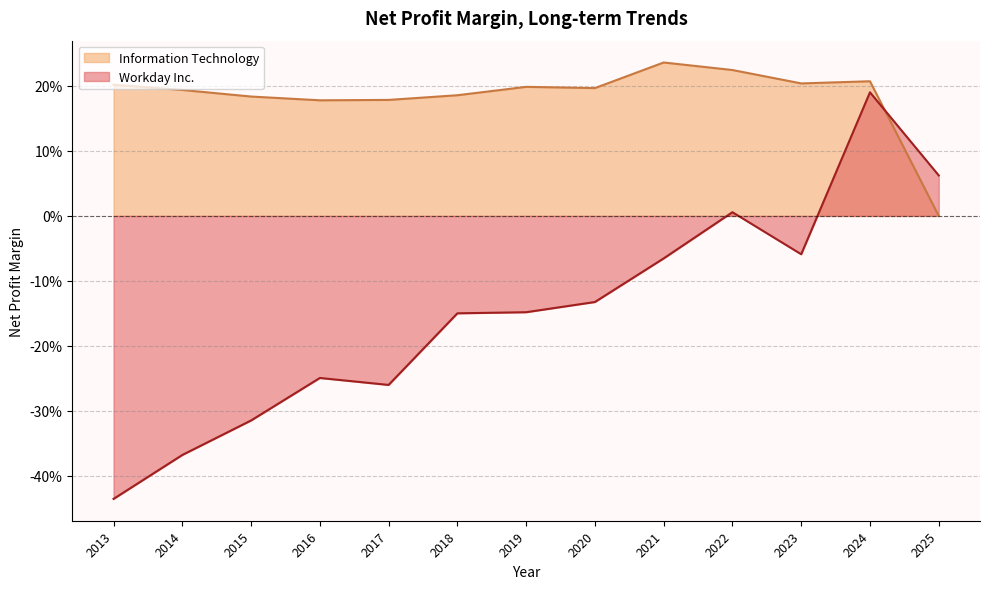

What is the average value of the Workday Inc. series?

-0.1